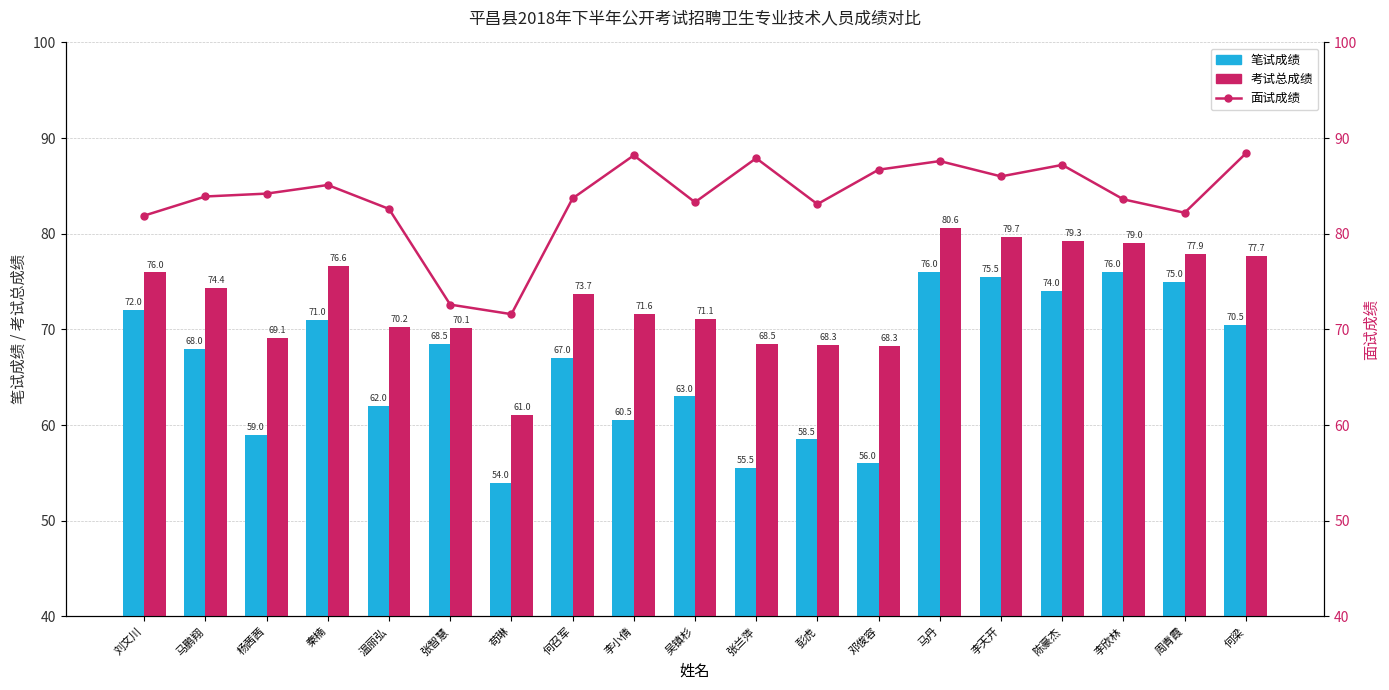

What is the total value across all series at 苟琳?

186.6